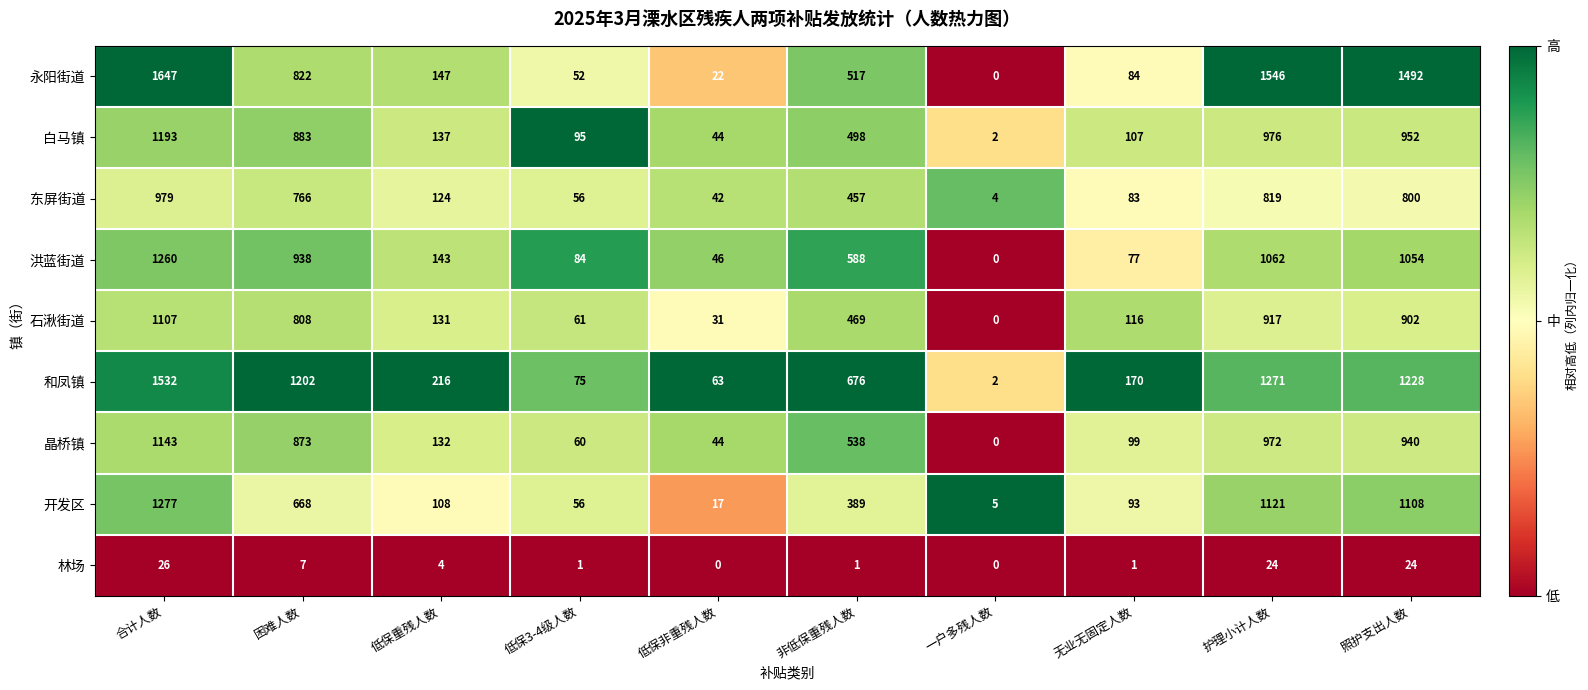

Is it true that 开发区 equals 1277 at 合计人数?

True